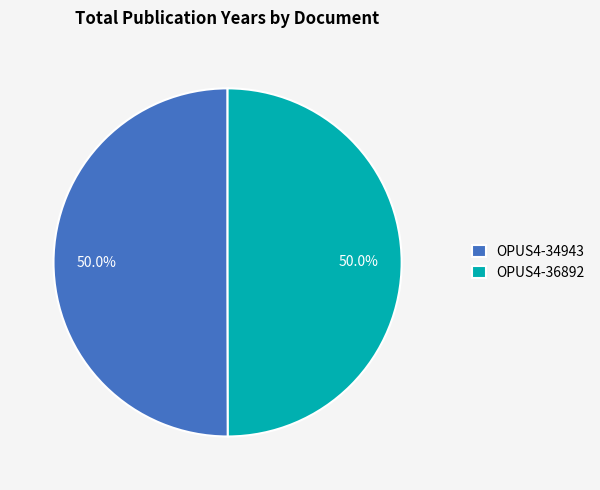

How many segments does this pie chart have?

2